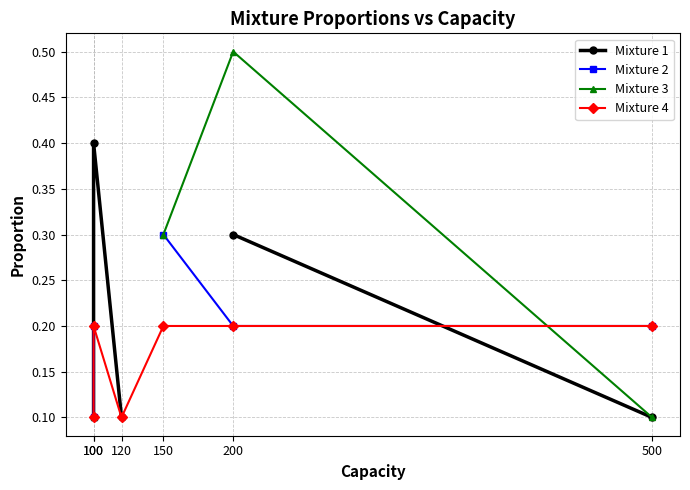

How many intersections are there between Mixture 3 and Mixture 4?

1